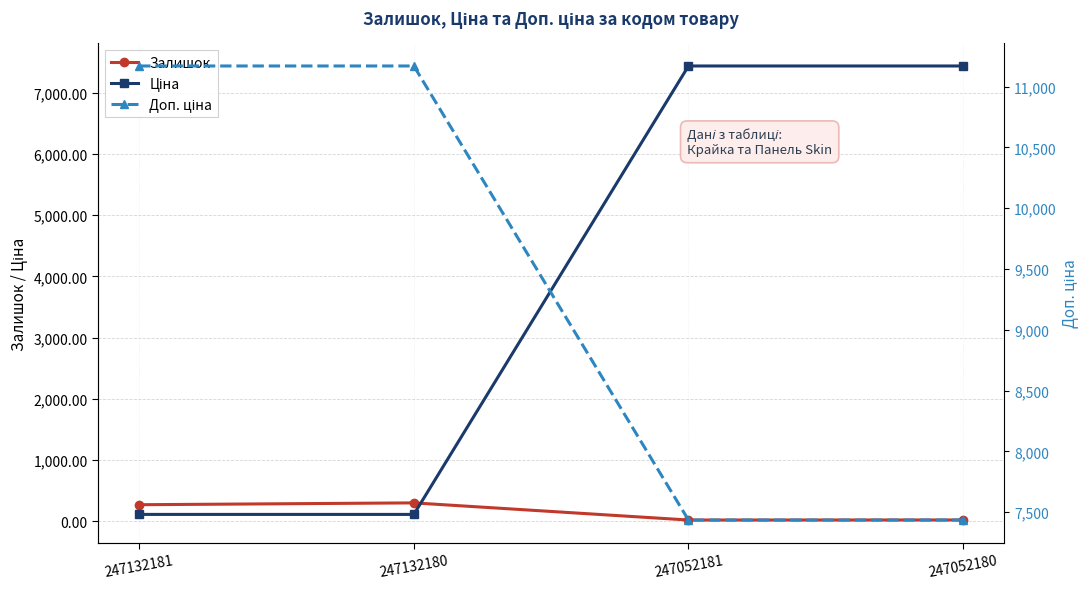

Which series ends up on top after the final intersection of Залишок and Ціна?

Ціна